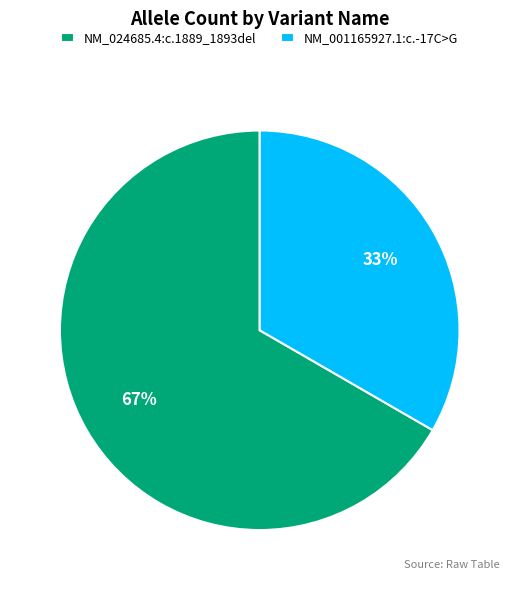

Which slice is the smallest?

NM_001165927.1:c.-17C>G